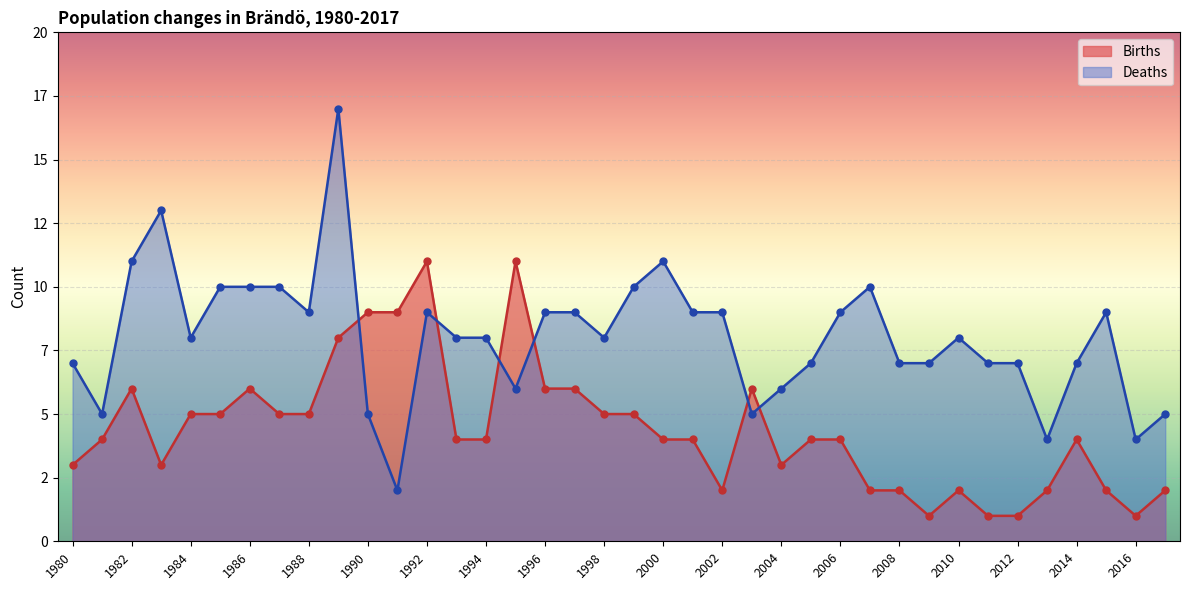

Which series reaches the maximum Y coordinate?

Deaths